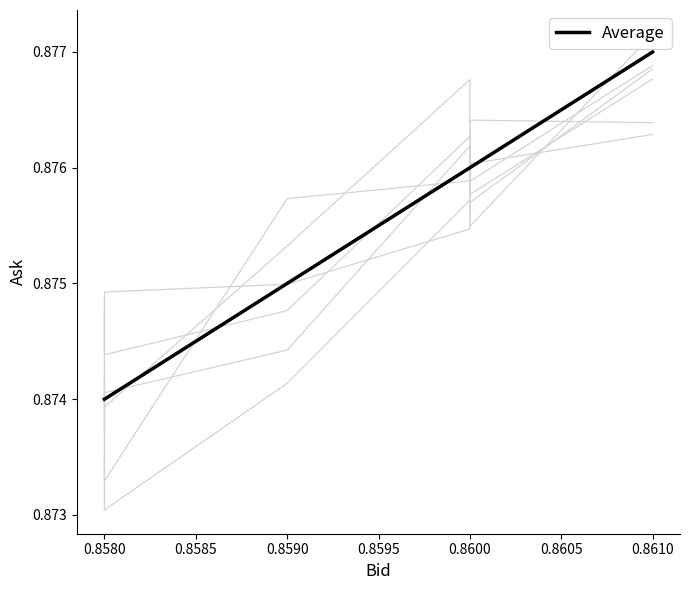

The chart shows a value of 0.6 at 0.8590. True or false?

False